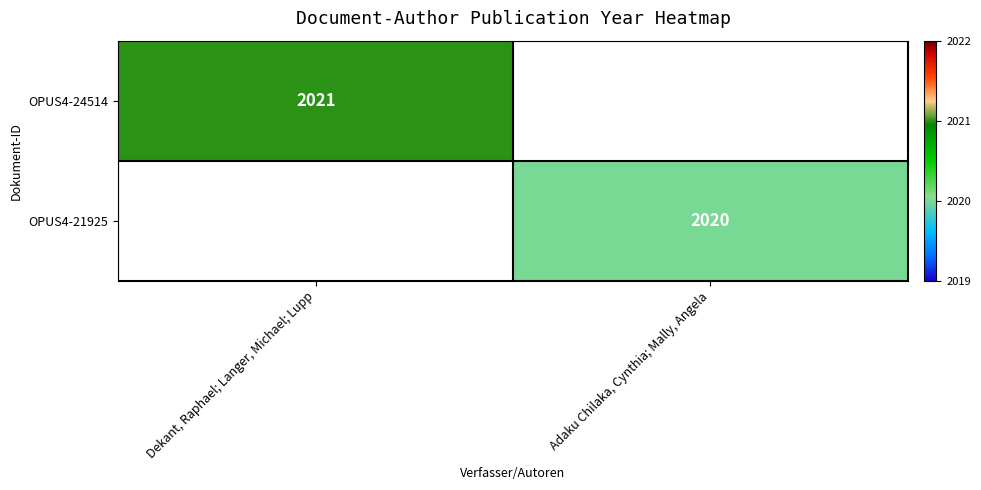

Which has a higher value, Adaku Chilaka, Cynthia; Mally, Angela or Dekant, Raphael; Langer, Michael; Lupp?

Dekant, Raphael; Langer, Michael; Lupp